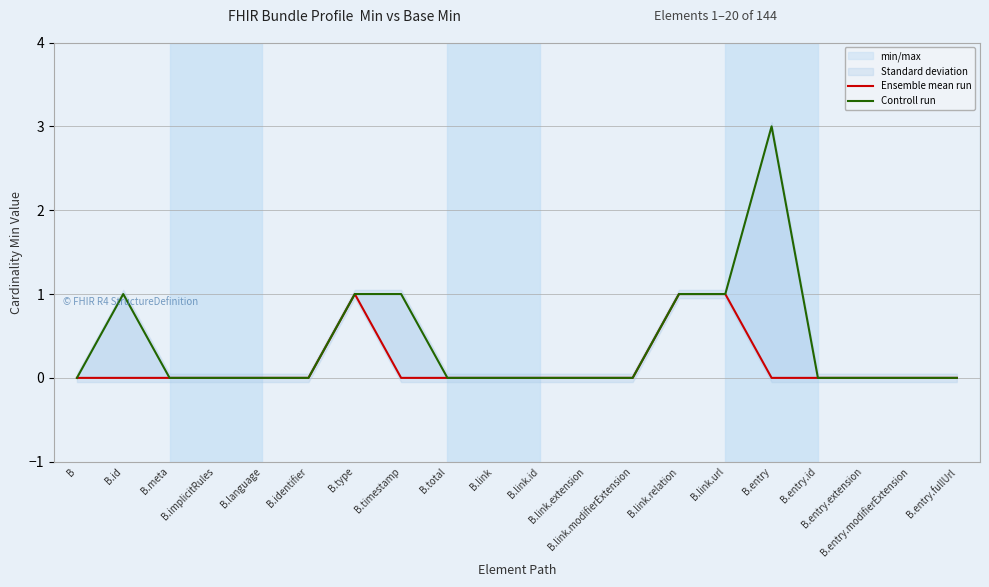

True or false: Controll run and Ensemble mean run cross at least once.

False